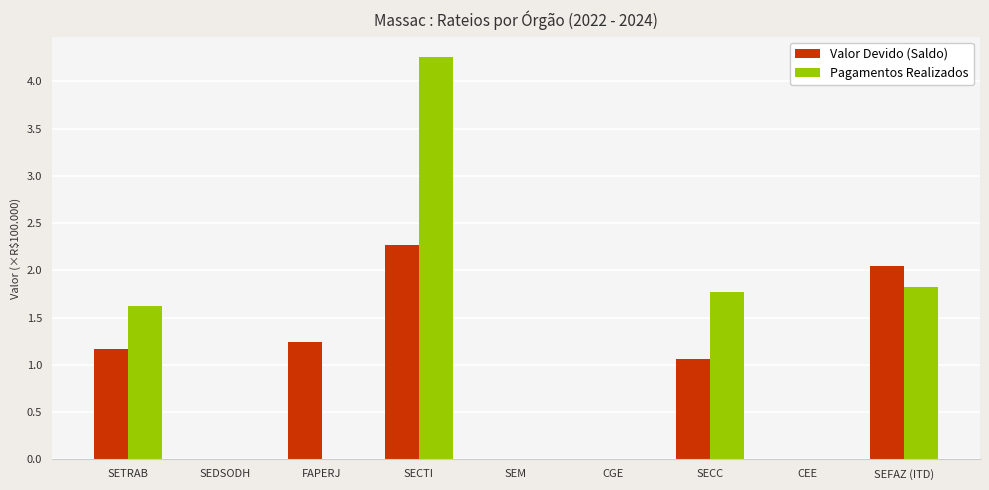

Which series has the widest spread of values?

Pagamentos Realizados